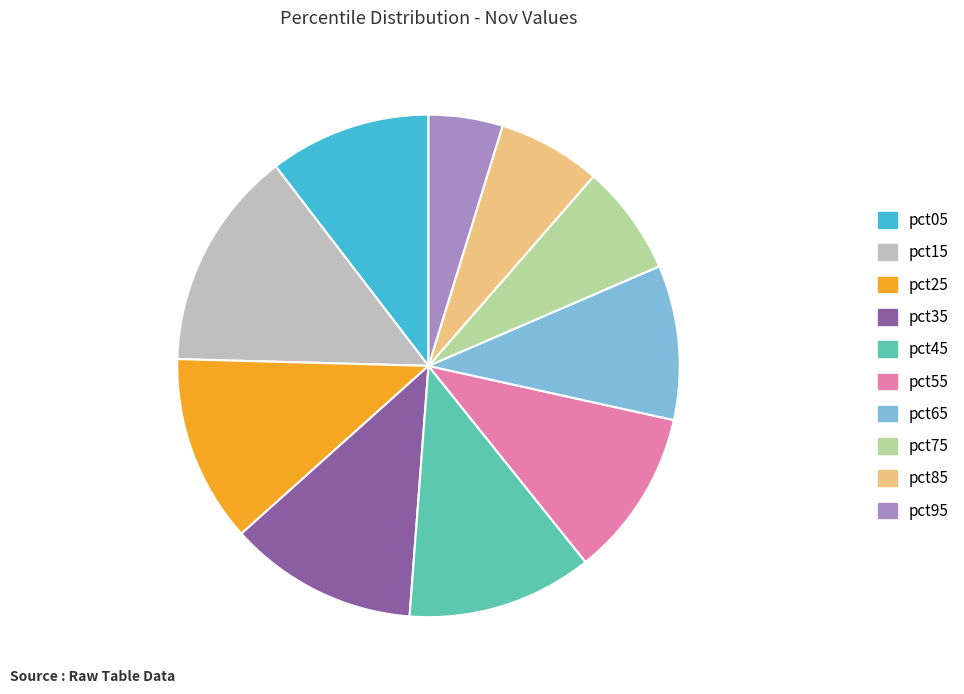

Does pct25 account for over 50% of the chart?

No